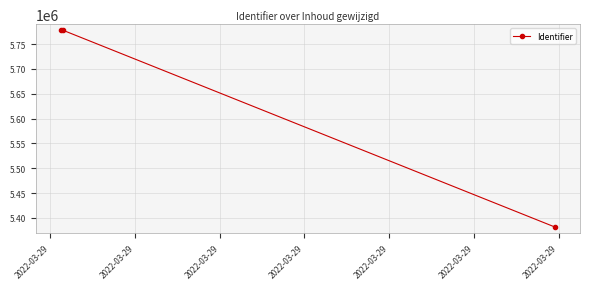

What is the maximum value shown in the chart?

5777553